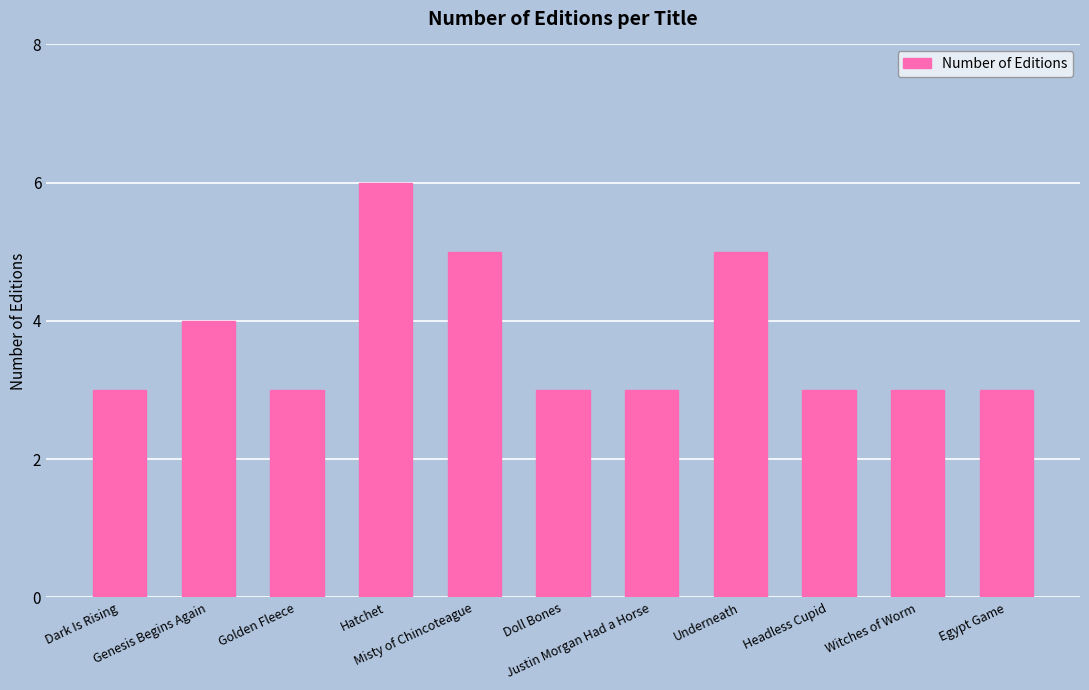

Reading left to right, transcribe all the data shown in this chart.

3	4	3	6	5	3	3	5	3	3	3